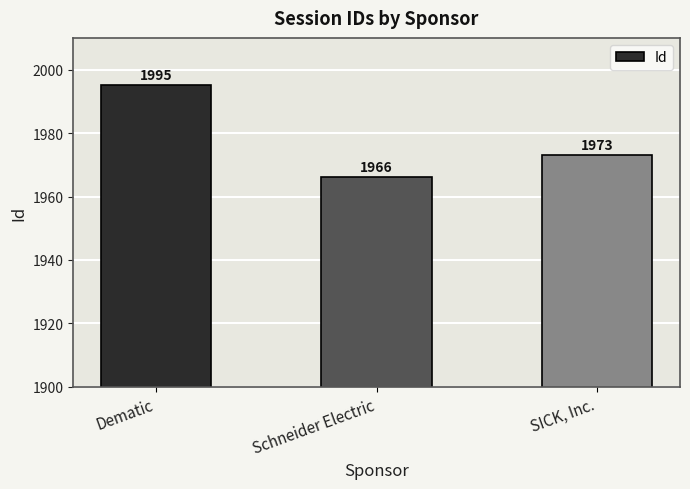

The chart shows a value of 716 at Schneider Electric. True or false?

False